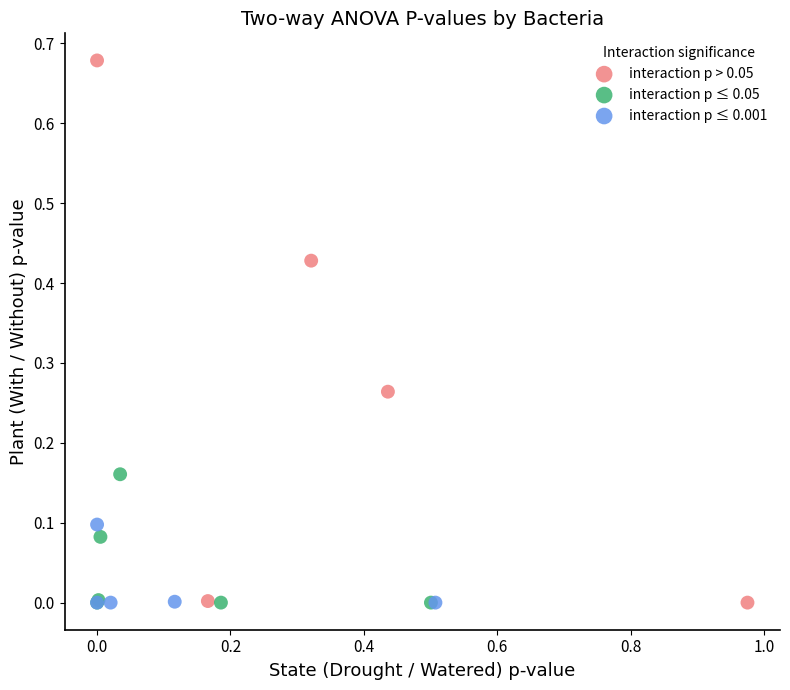

Which series has the widest spread of Y values?

interaction p > 0.05